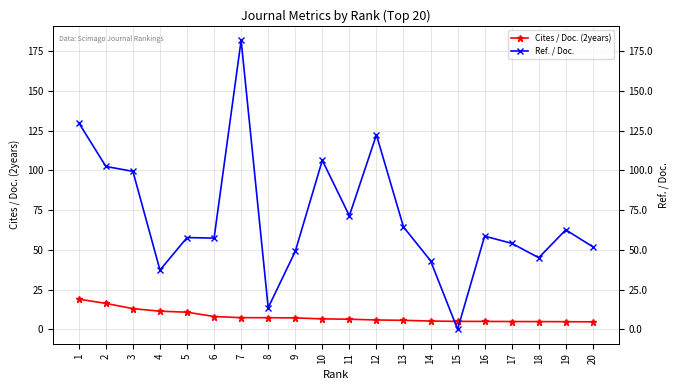

What is the greatest value displayed?

181.9